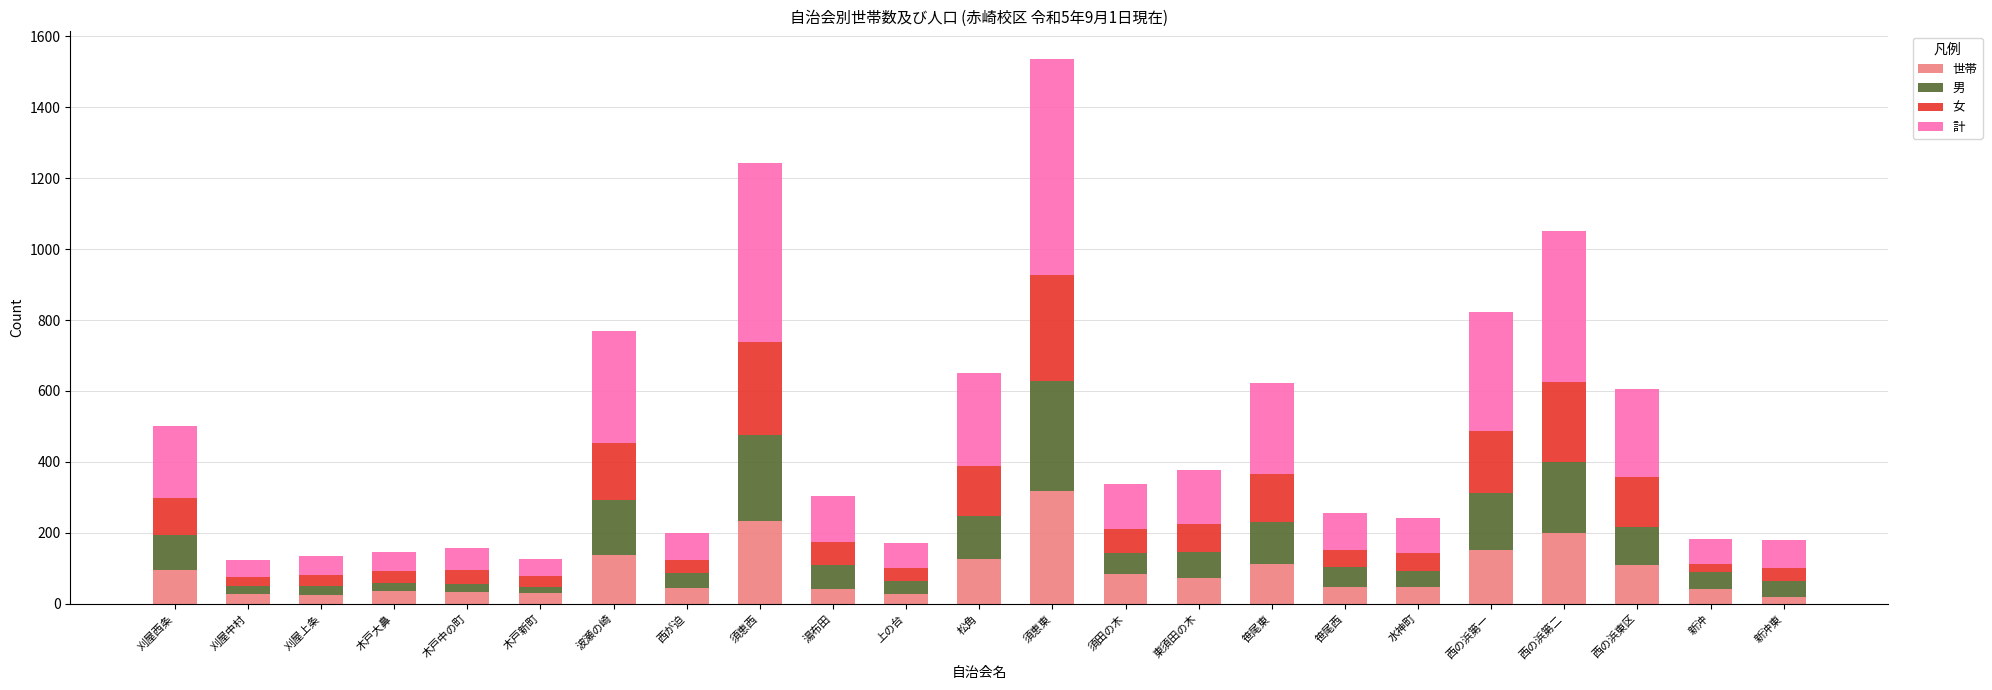

What is the sum of all 世帯 values?

2058